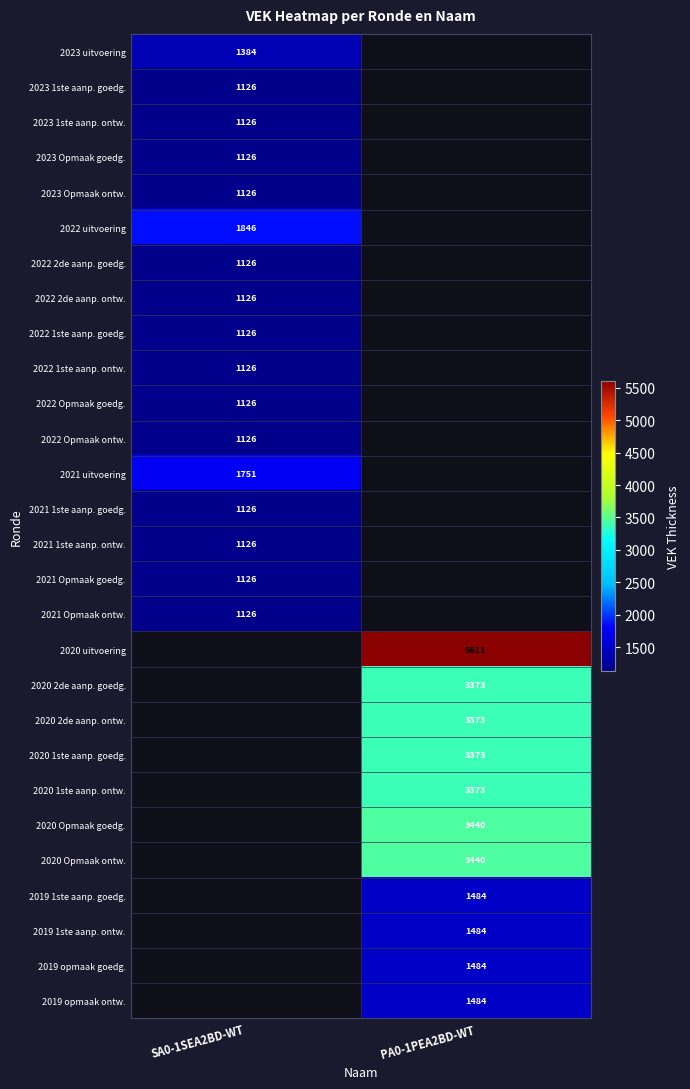

Is it true that 2021 1ste aanp. goedg. equals 1530 at SA0-1SEA2BD-WT?

False